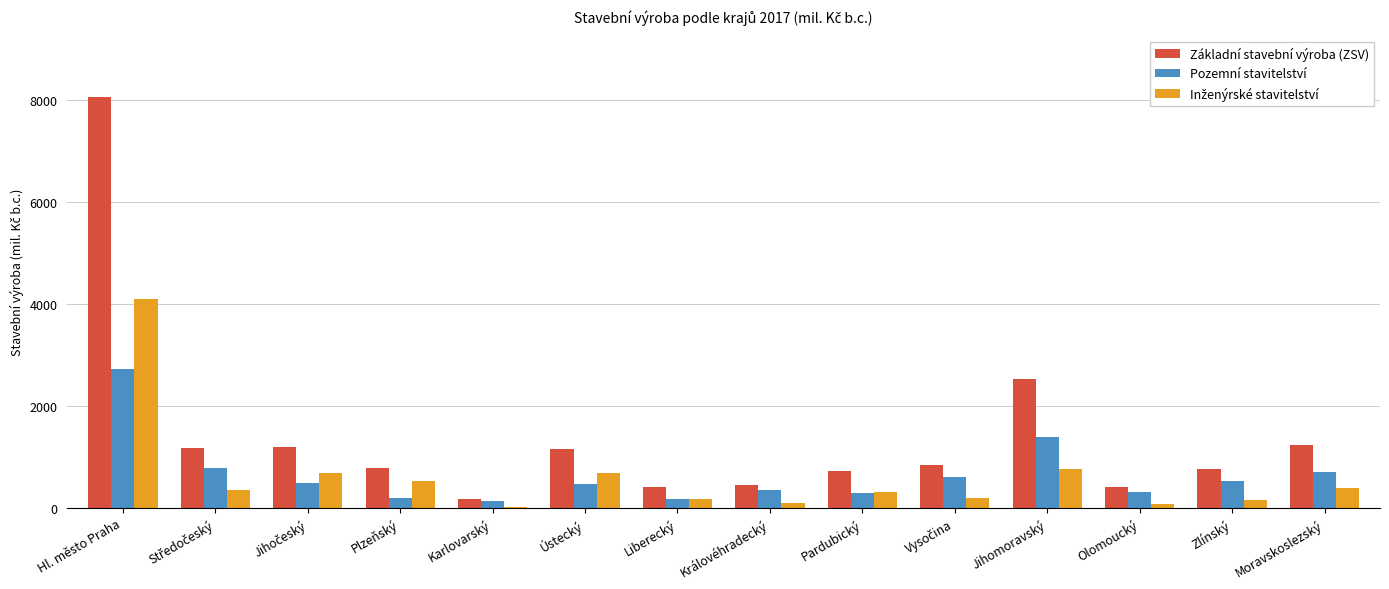

Read the Základní stavební výroba (ZSV) value at Pardubický.

717